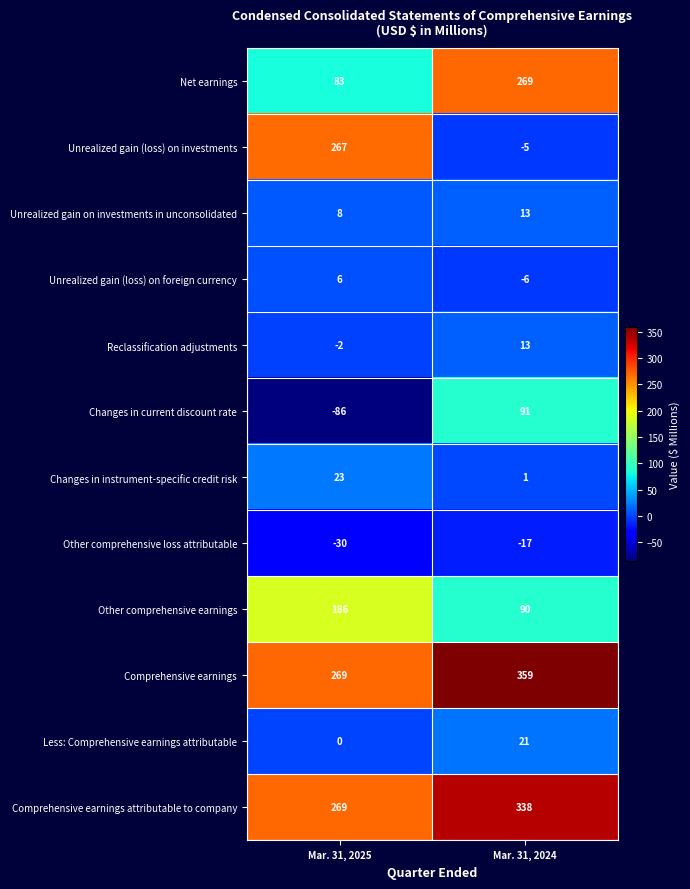

Rank the categories by Comprehensive earnings value from highest to lowest.

Mar. 31, 2024, Mar. 31, 2025